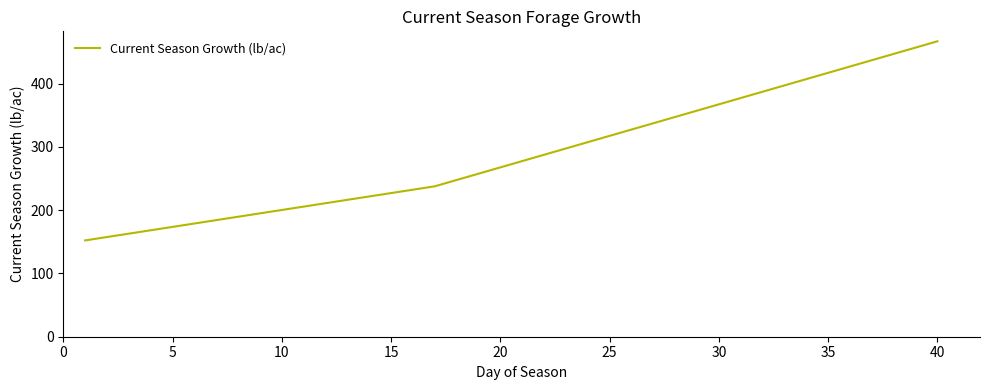

Reading left to right, extract all data points from this chart.

152.1	157.5	162.8	168.2	173.5	178.8	184.2	189.5	194.9	200.2	205.5	210.9	216.2	221.6	226.9	232.3	237.6	247.6	257.5	267.5	277.4	287.4	297.4	307.3	317.3	327.2	337.2	347.2	357.1	367.1	377.0	387.0	397.0	406.9	416.9	426.8	436.8	446.8	456.7	466.7